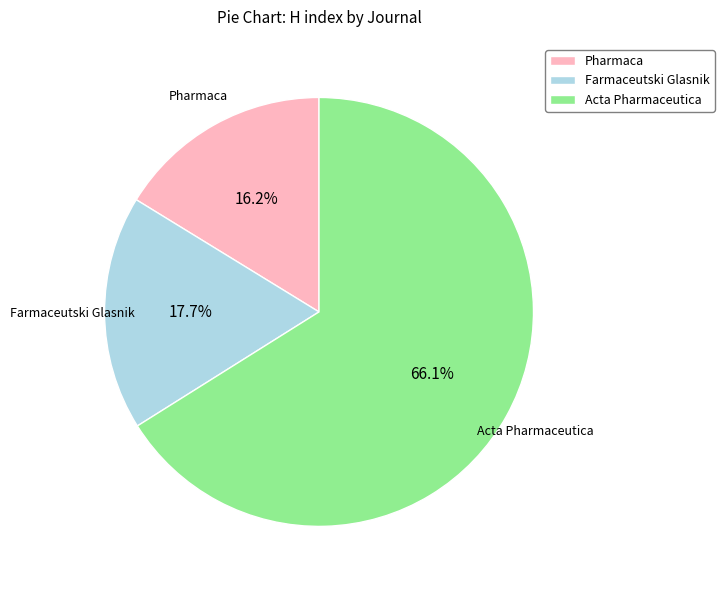

What is the ratio of the value at Acta Pharmaceutica to the value at Pharmaca?

4.1